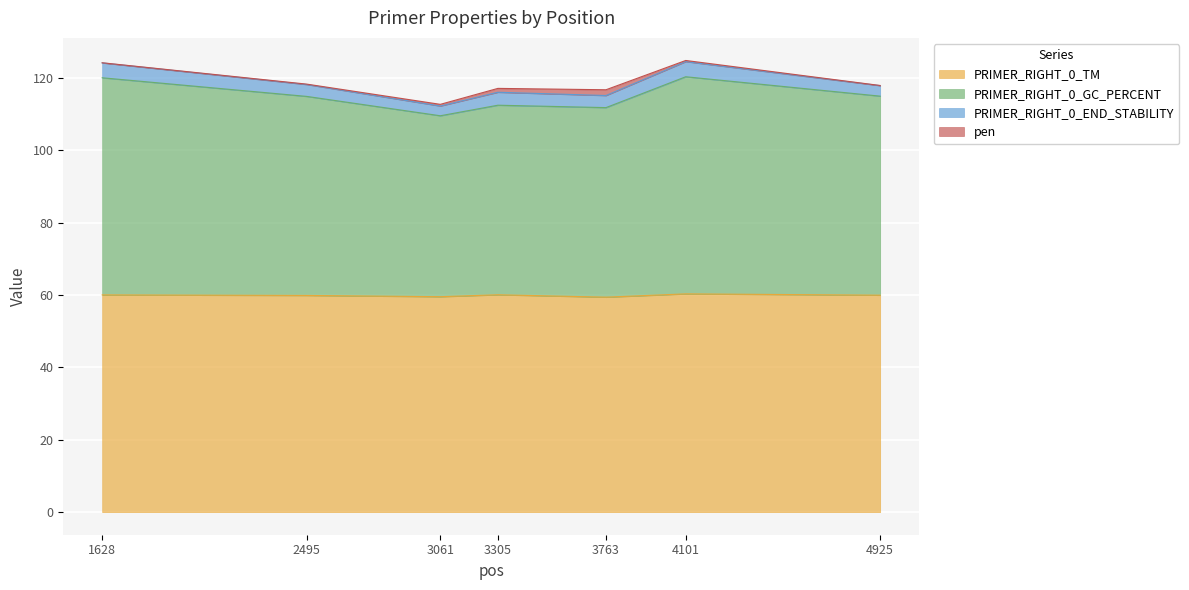

What is the total value across all series at 3061?

112.7